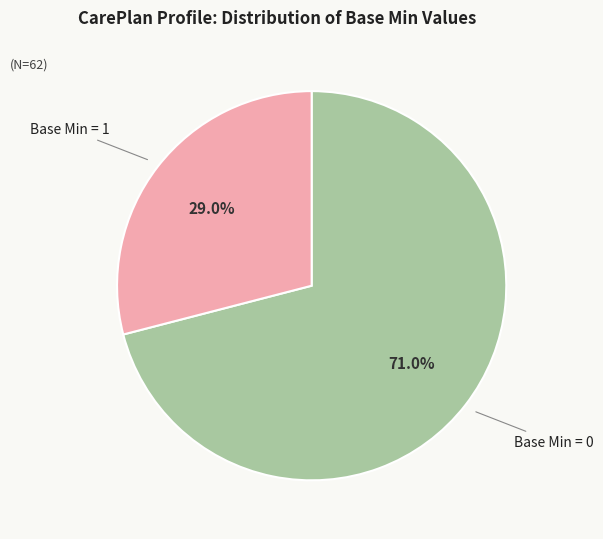

What portion of the pie excludes Base Min = 0?

29.0%